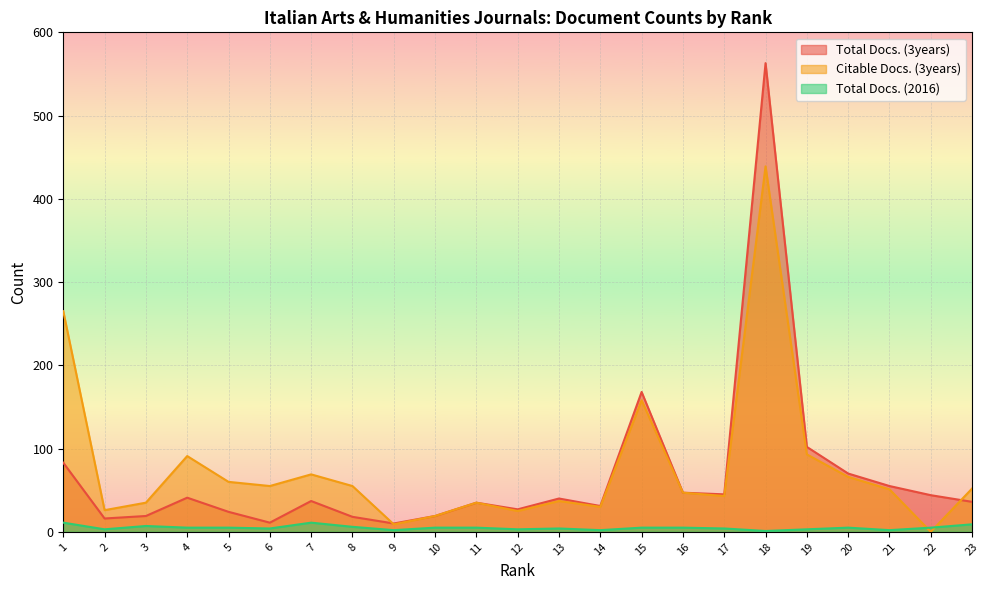

How many intersections are there between Citable Docs. (3years) and Total Docs. (3years)?

2